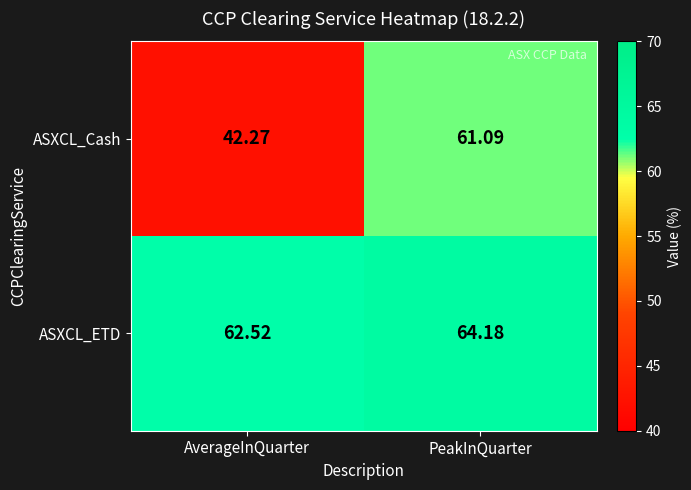

How many data points in ASXCL_ETD are less than 64?

1